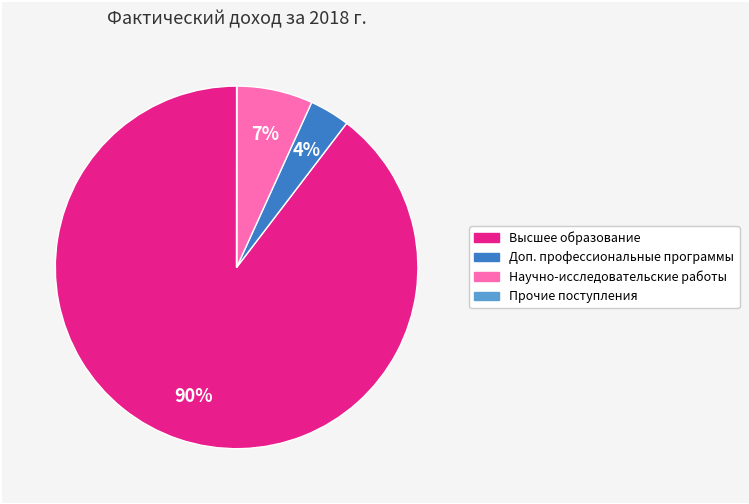

To the nearest percent, what is the average slice percentage?

25%